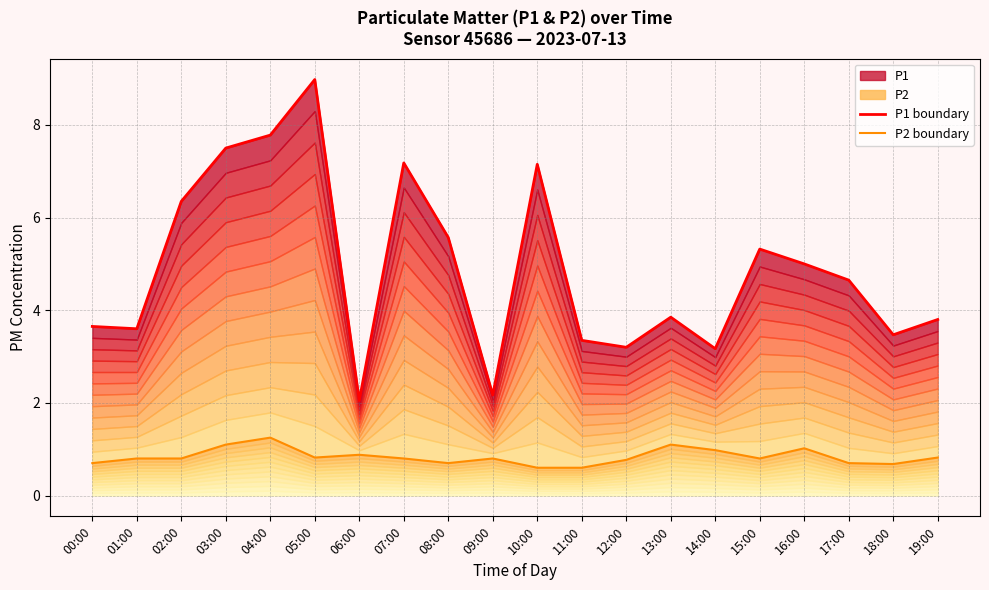

Reading left to right, extract all data points from this chart.

P1 boundary: 3.6	3.6	6.3	7.5	7.8	9.0	2.0	7.2	5.6	2.2	7.2	3.4	3.2	3.9	3.2	5.3	5.0	4.7	3.5	3.8
P2 boundary: 0.7	0.8	0.8	1.1	1.2	0.8	0.9	0.8	0.7	0.8	0.6	0.6	0.8	1.1	1.0	0.8	1.0	0.7	0.7	0.8